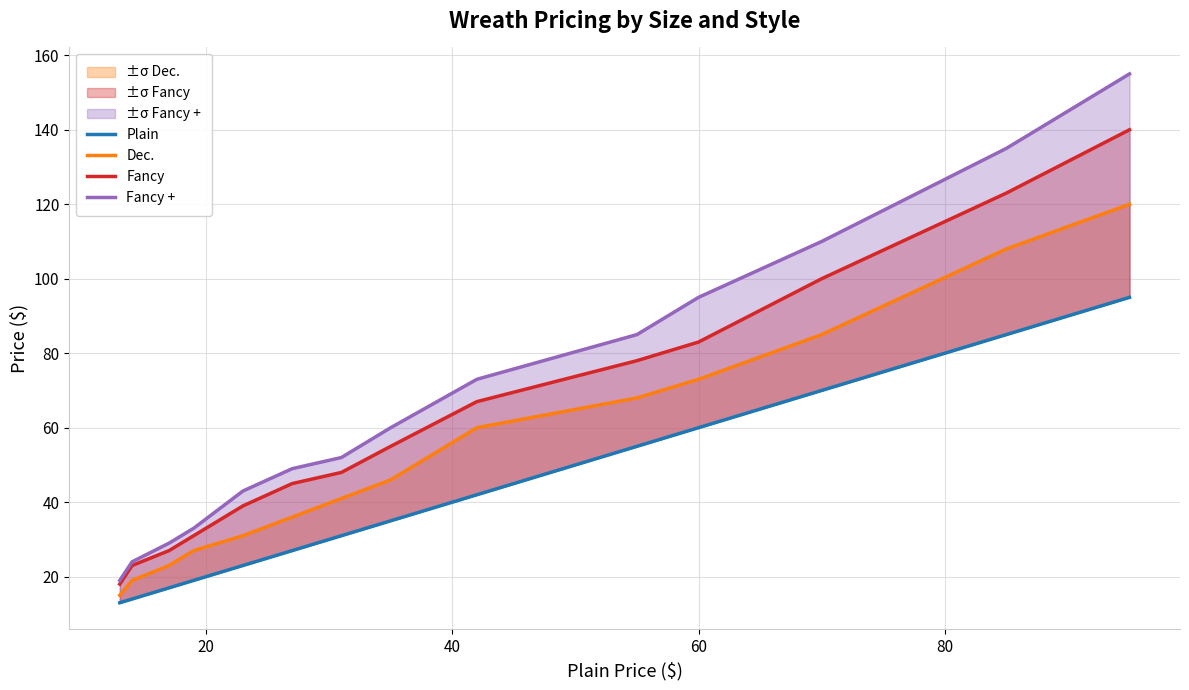

Which series has the largest range (max minus min)?

Fancy +